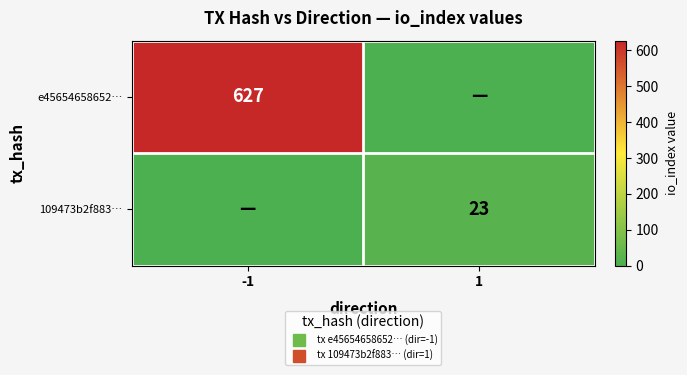

Where is e45654658652… nearest to the value 313?

1